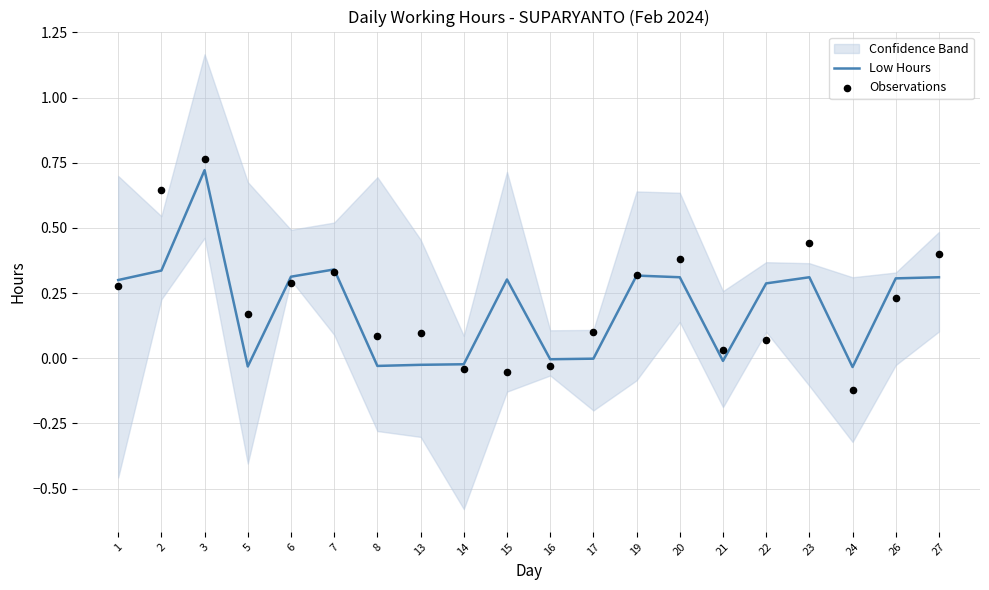

What are all the series names shown in the legend?

Low Hours, Observations